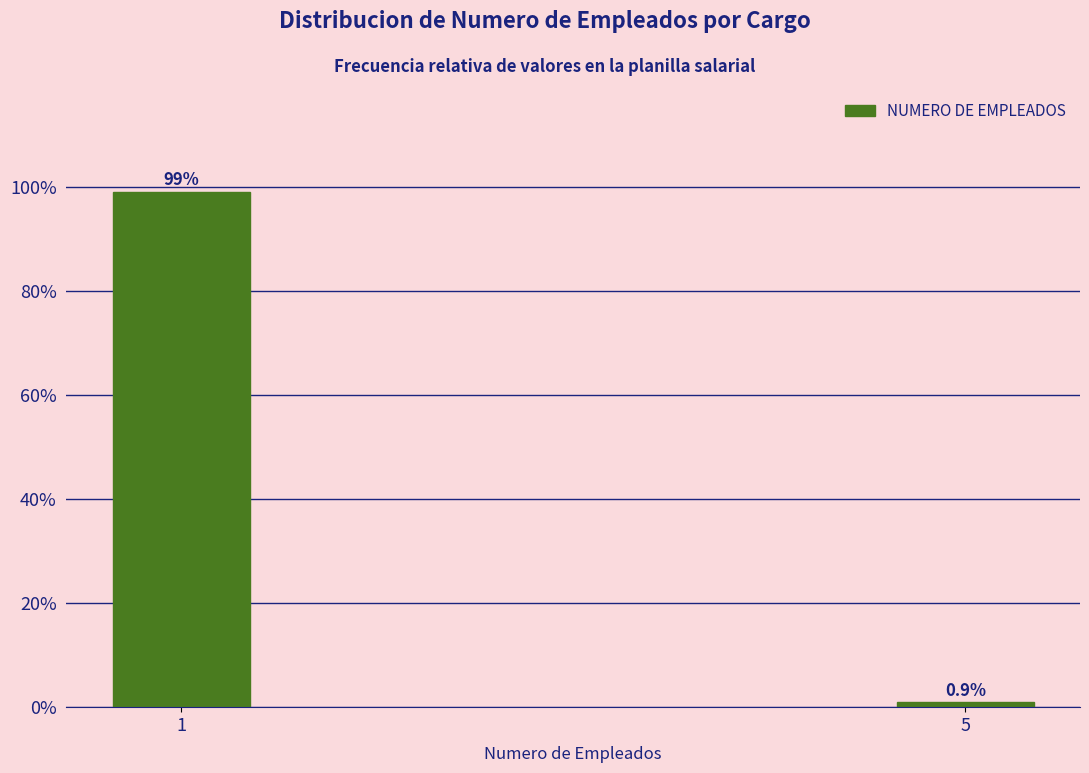

Reading left to right, transcribe all the data shown in this chart.

99.1	0.9